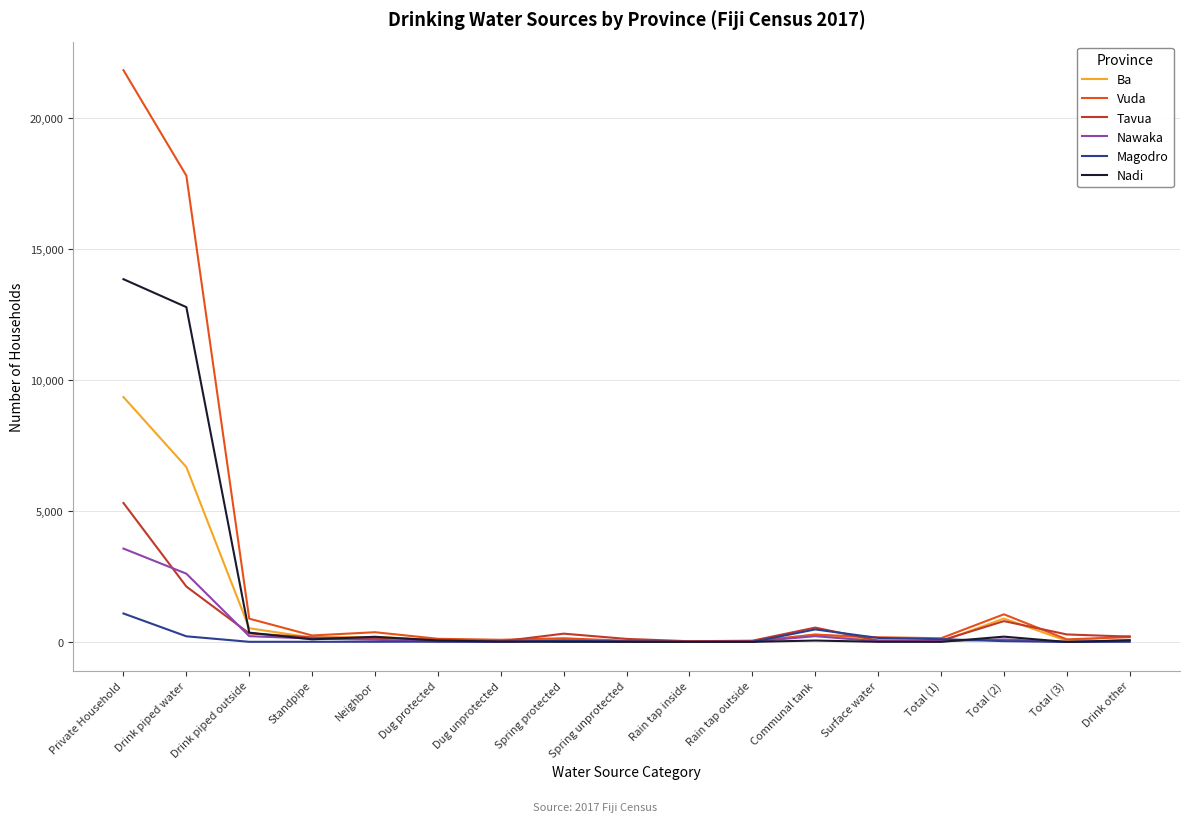

The Nawaka series shows 2605 at Drink piped water. True or false?

True